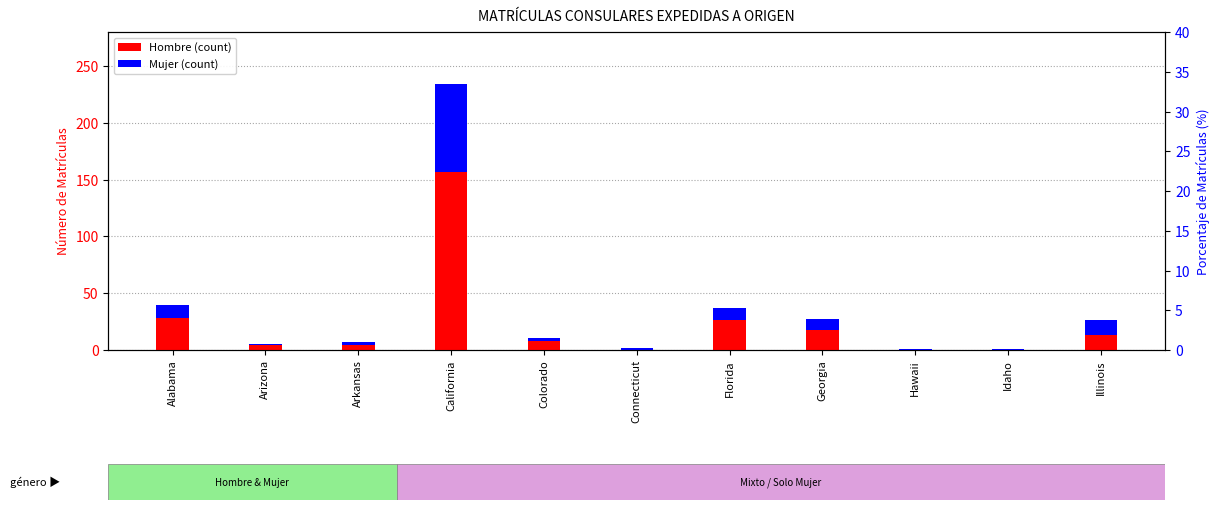

At which label does Mujer reach its peak?

California